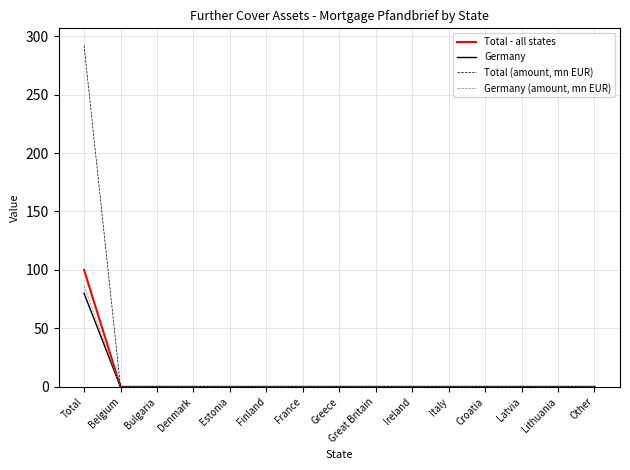

List the series in order of their peak value, highest first.

Total (amount, mn EUR), Total - all states, Germany (amount, mn EUR), Germany